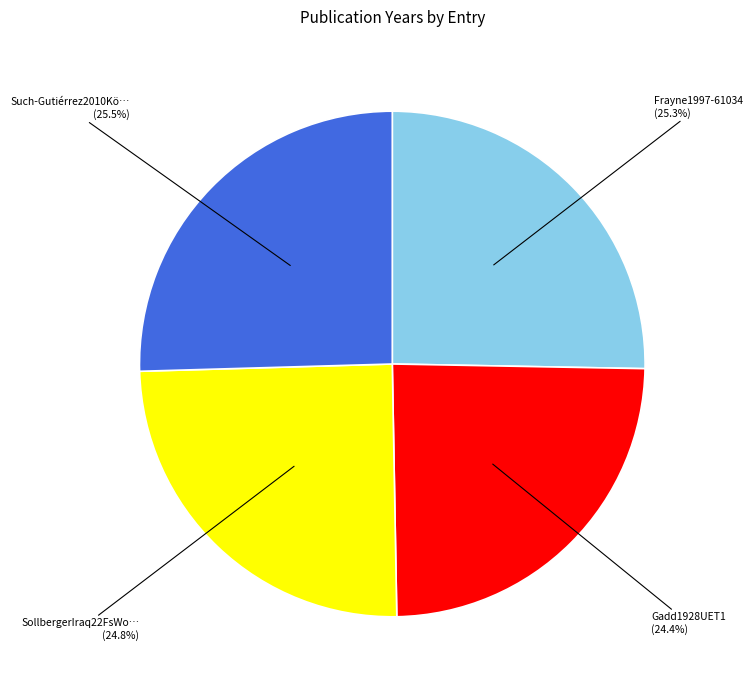

Does any single category account for the majority?

No